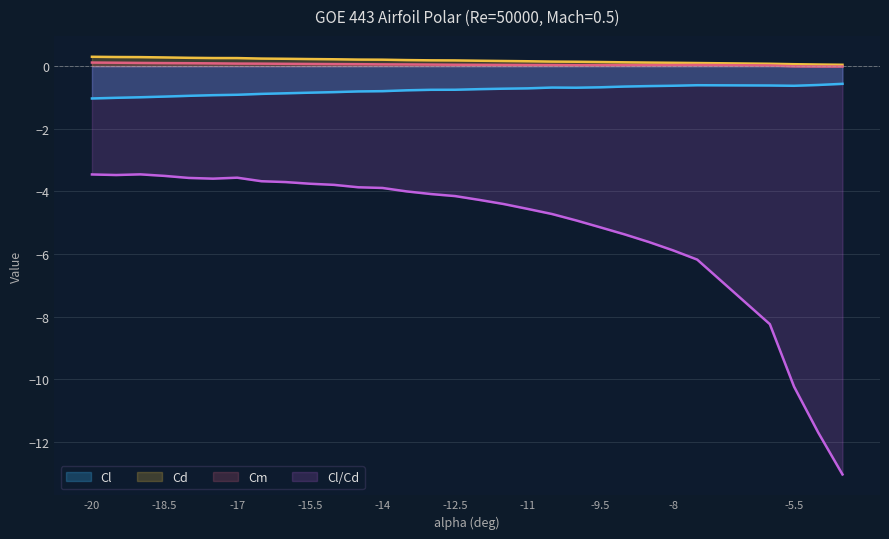

What is the value of the Cl/Cd point at the 30th from the left?

-13.0